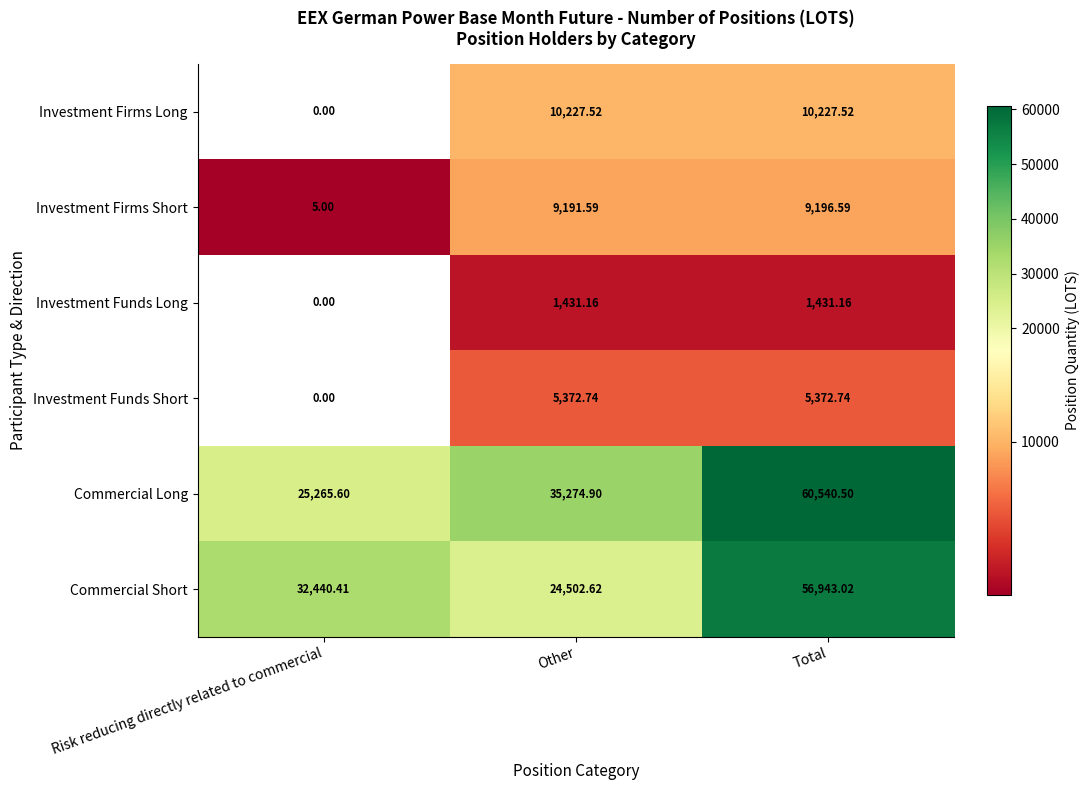

At which label does Investment Firms Short reach its minimum?

Risk reducing directly related to commercial